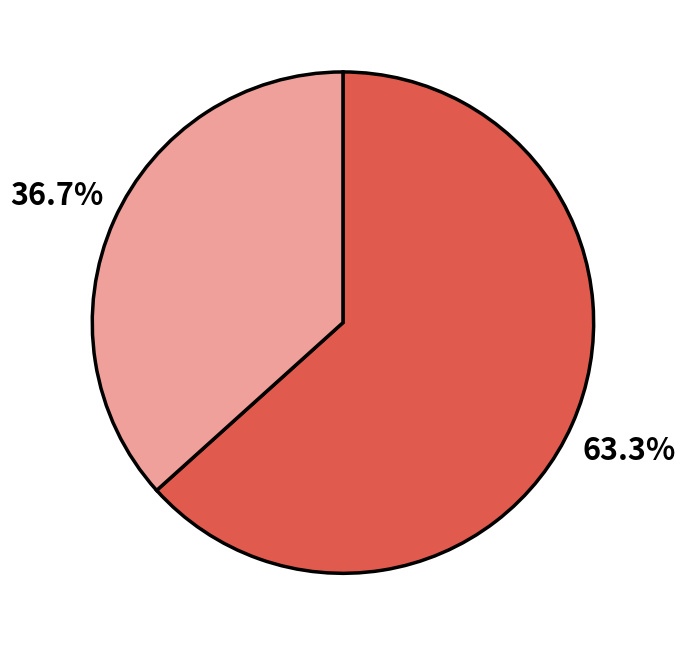

Is there a majority slice in this chart?

Yes